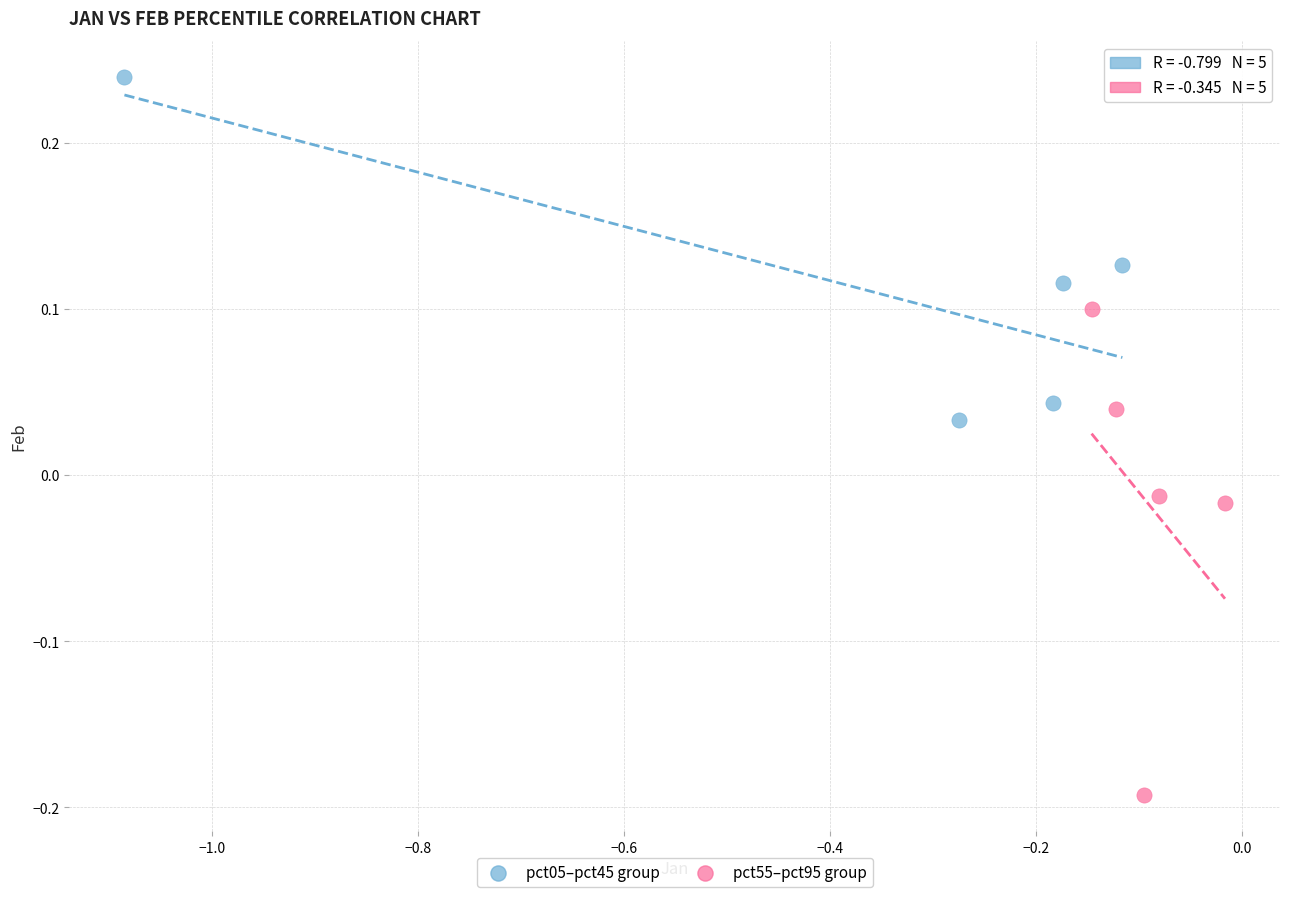

What are all the series names shown in the legend?

pct05–pct45 group, pct55–pct95 group